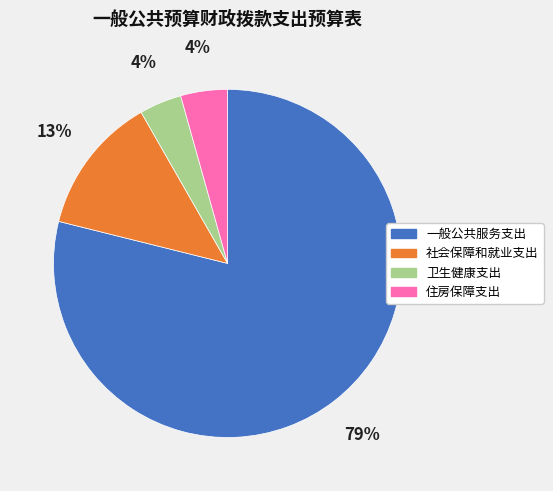

How many slices are in this pie chart?

4